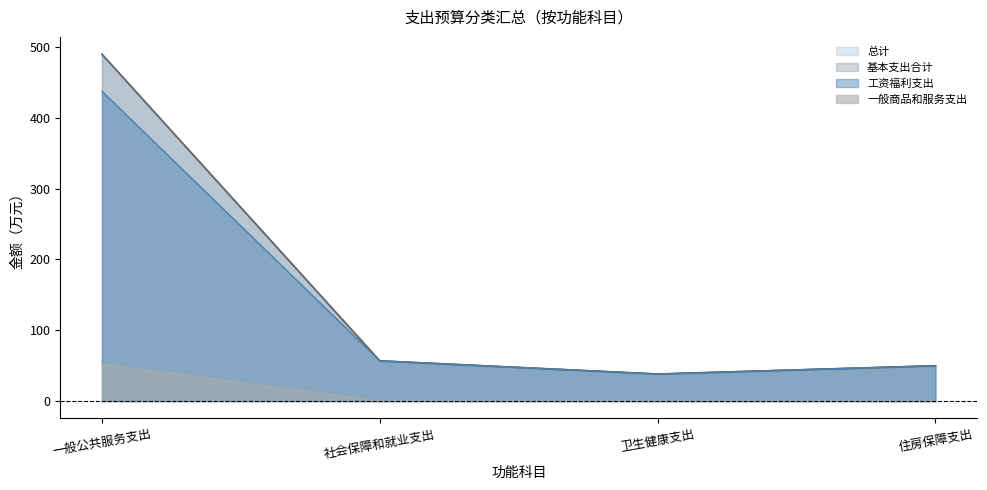

What is the label of the 2nd point from the right?

卫生健康支出